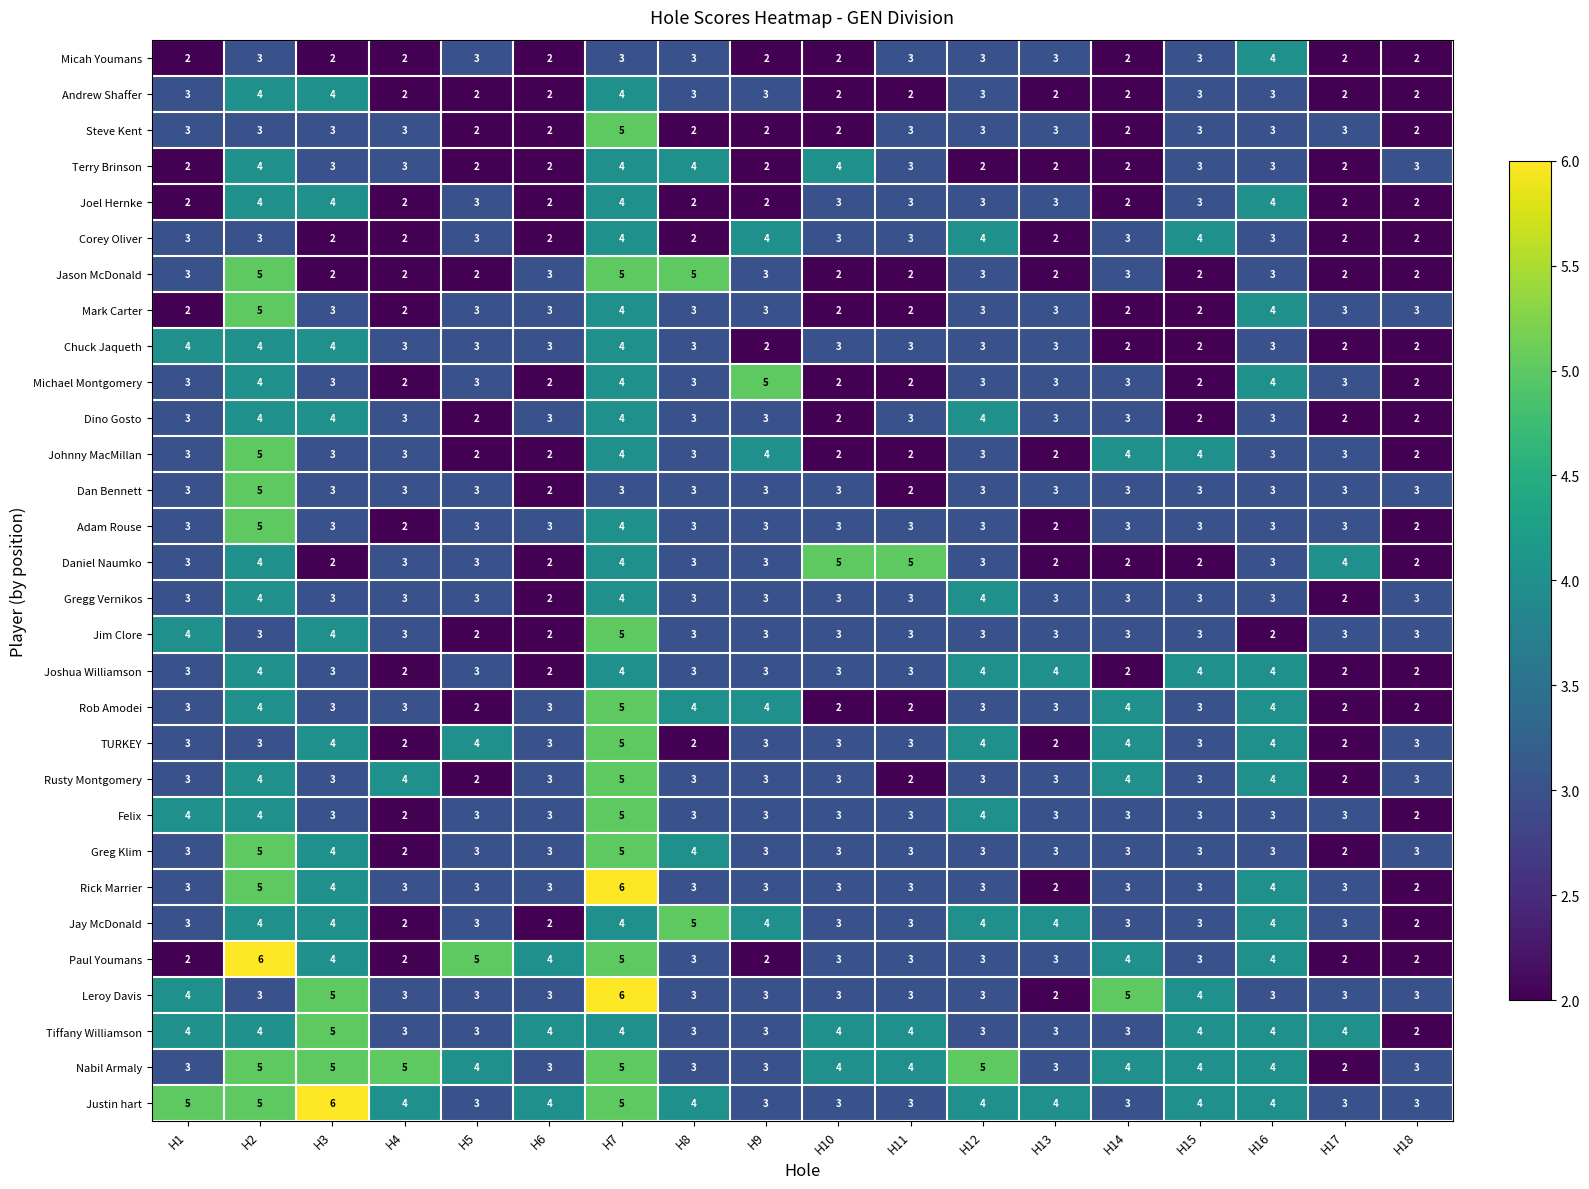

Which category has the highest value in the Rob Amodei series?

H7